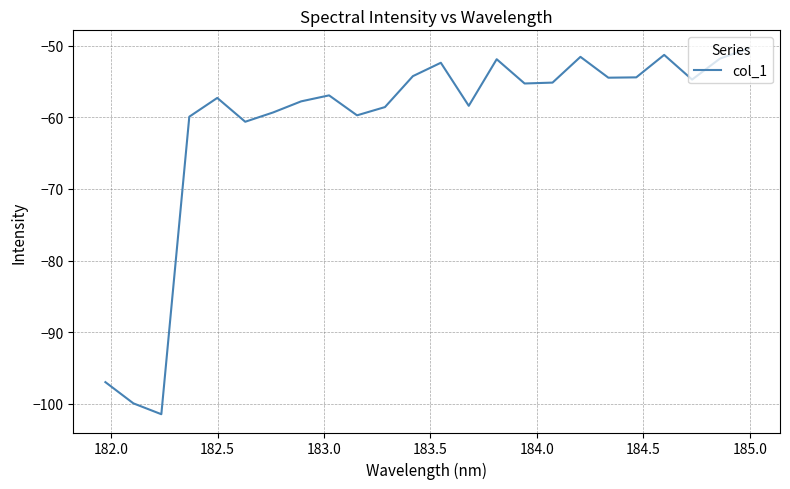

How many lines are shown in the chart?

1